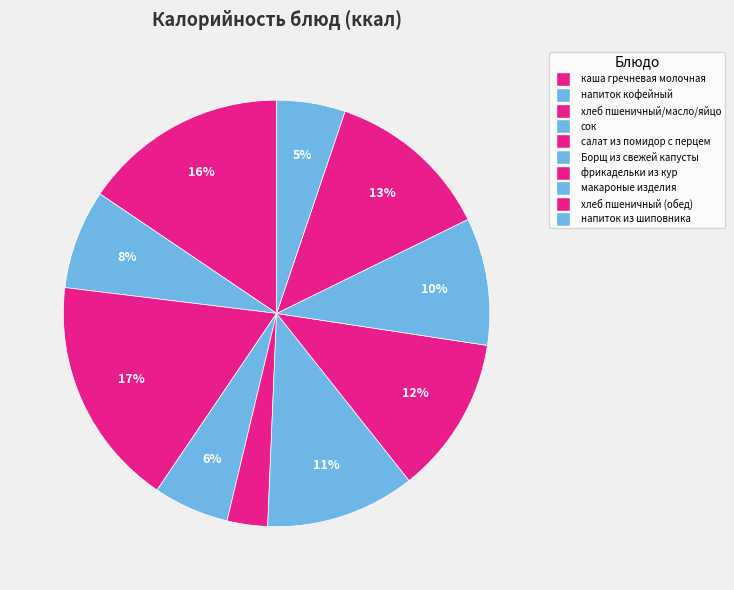

Count the number of slices in the pie.

10